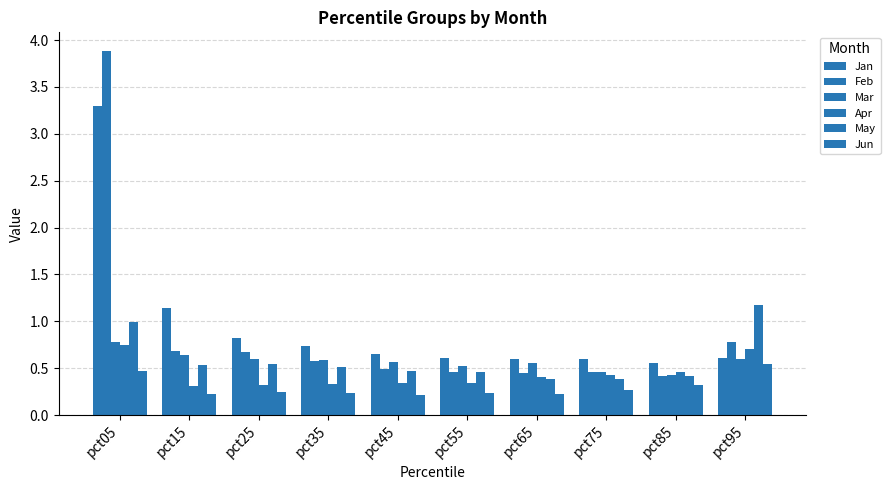

Which series has the largest total across all categories?

Jan